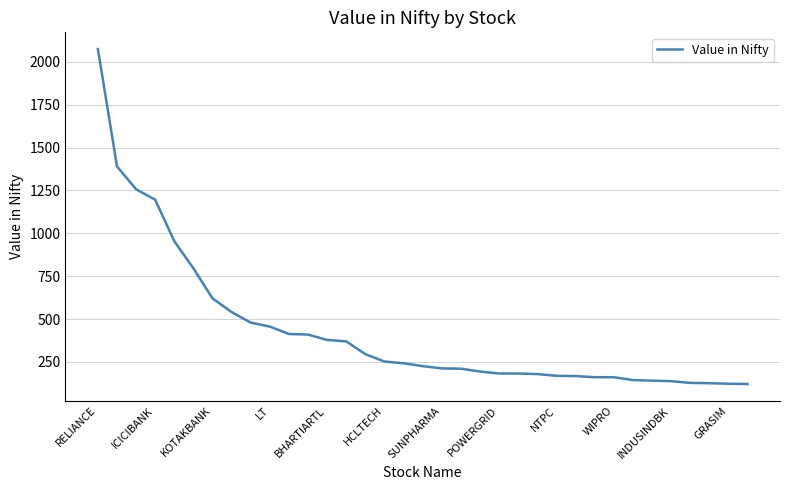

What is the smallest value displayed?

121.1